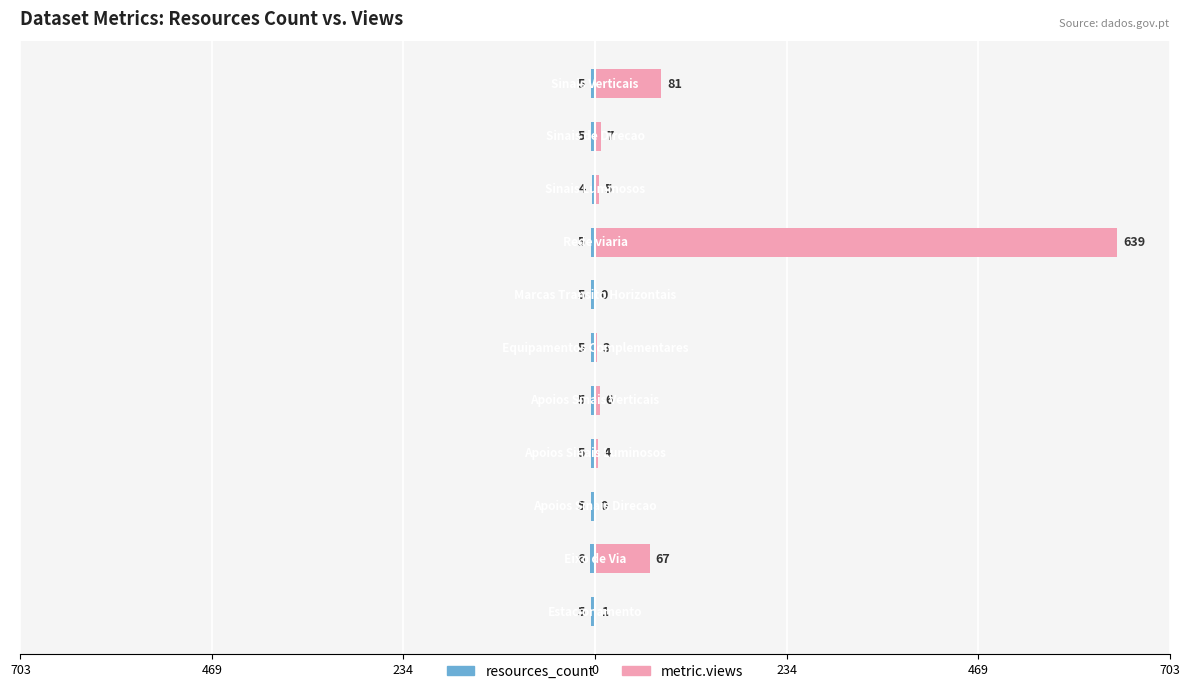

Which series has the largest total across all categories?

metric.views